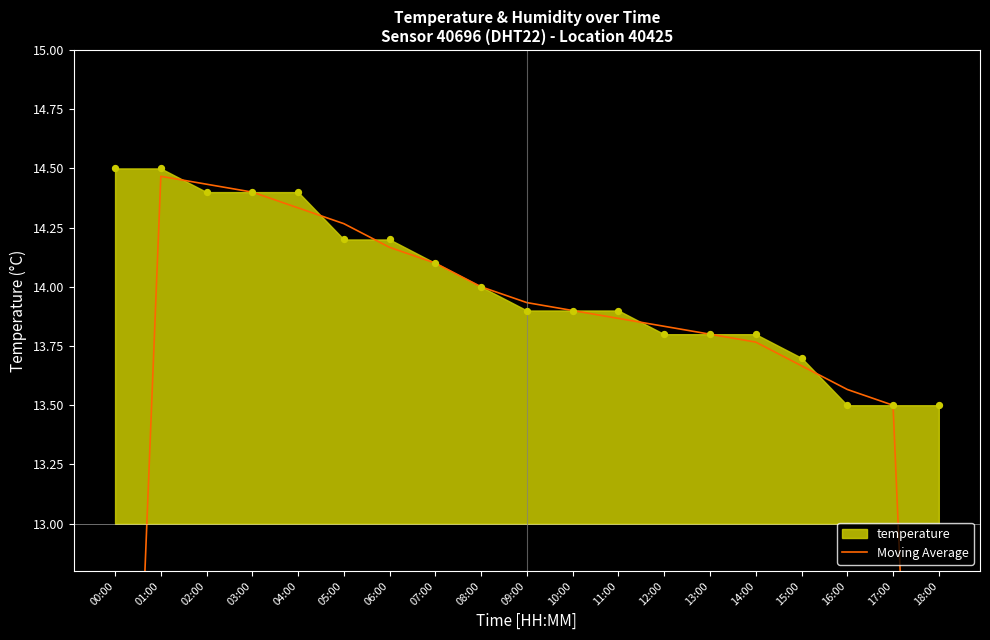

What is the ratio of the value at 08:00 to the value at 15:00?

1.0